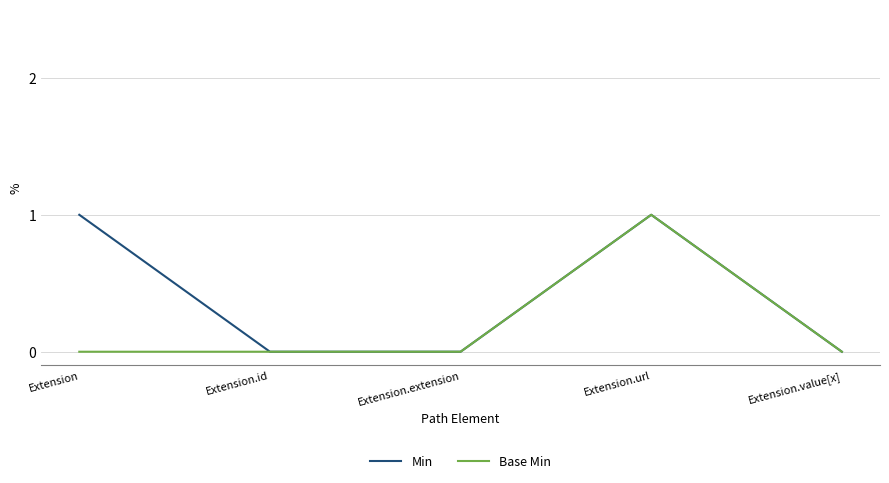

True or false: Min has a value of 0 at Extension.id.

True